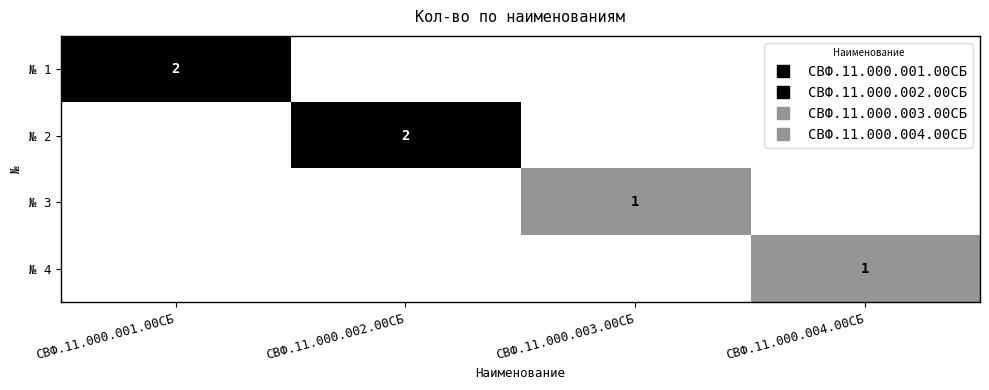

Which category has the lowest value across all series?

СВФ.11.000.002.00СБ